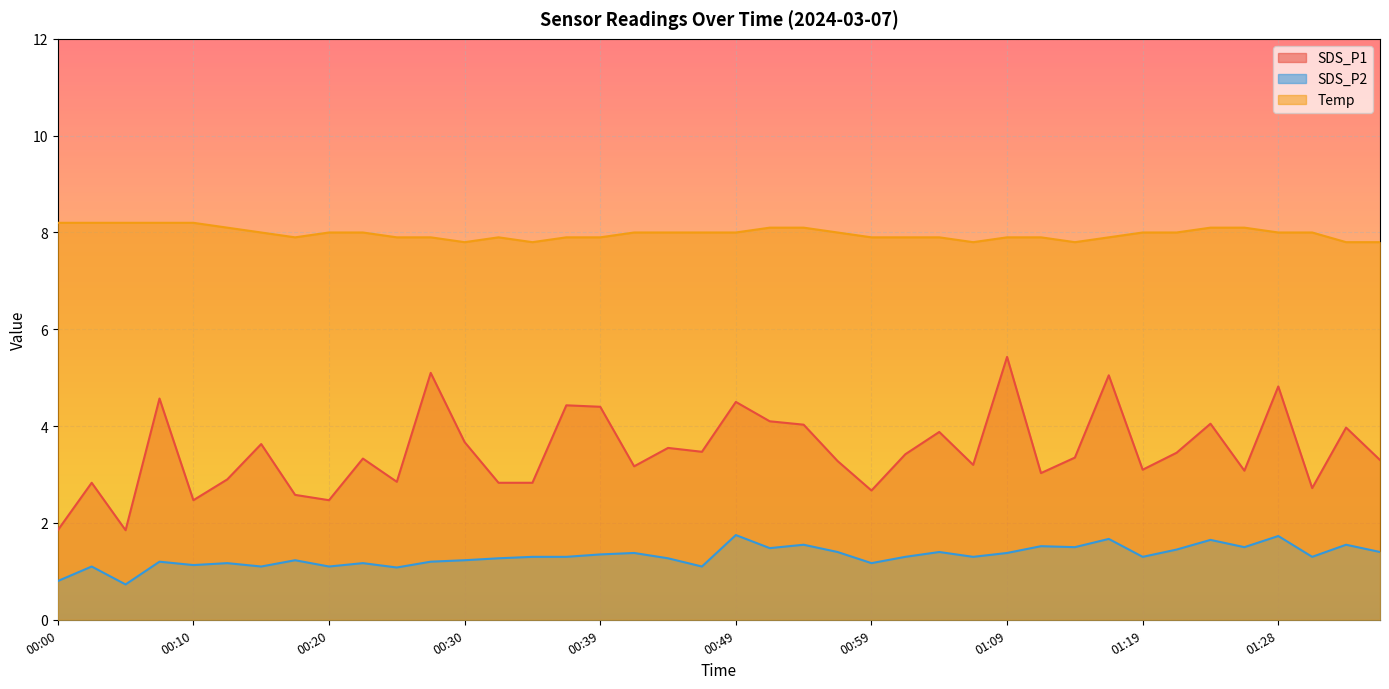

The SDS_P1 series shows 1.0 at 00:52. True or false?

False